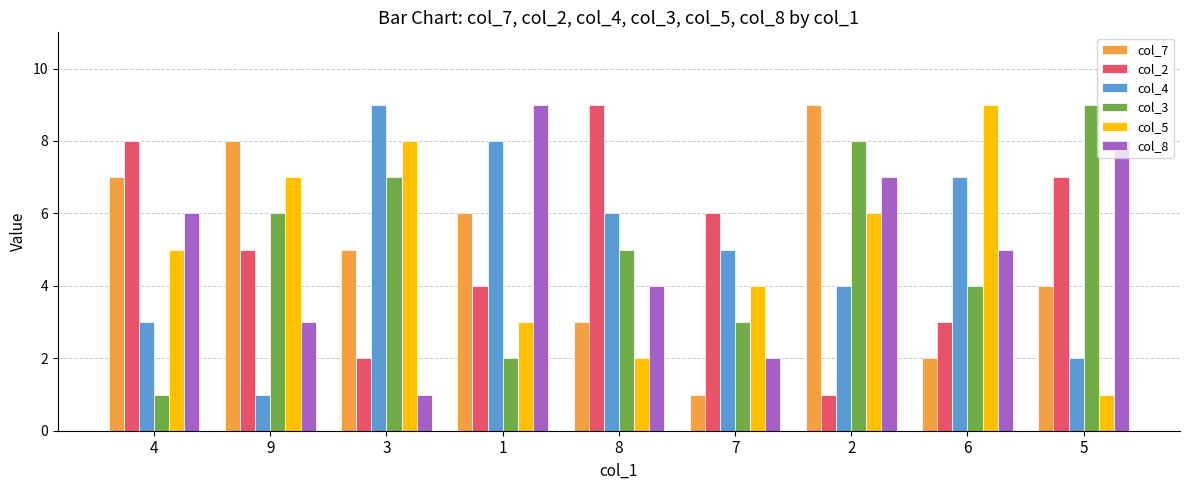

At 2, list the series in order from largest to smallest.

col_7, col_3, col_8, col_5, col_4, col_2